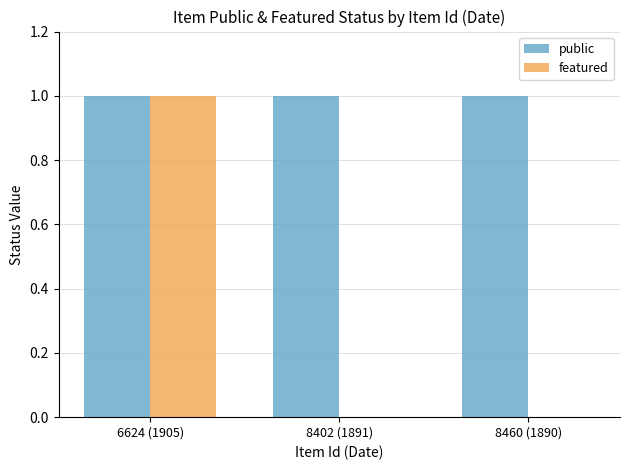

What is the average value of the public series?

1